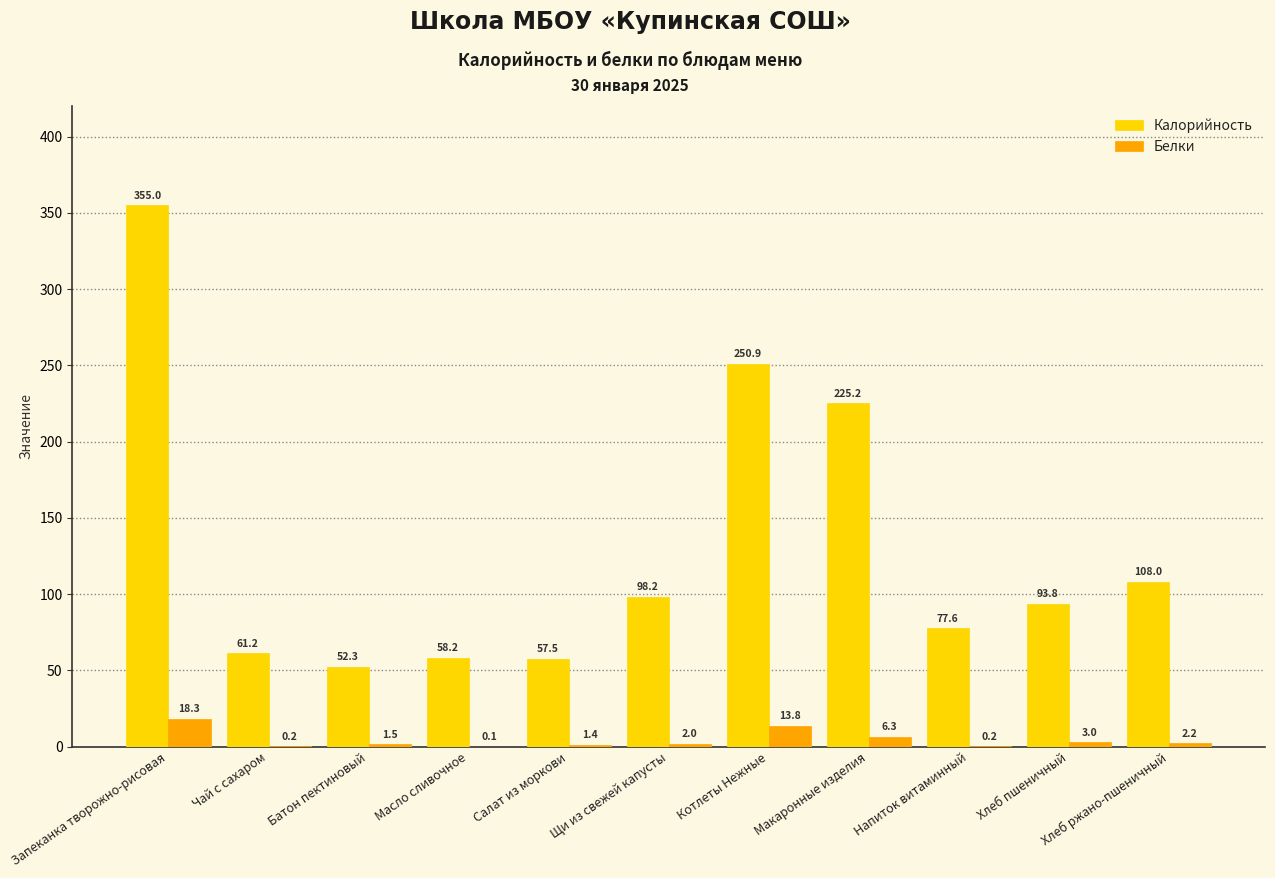

What is the sum of all Калорийность values?

1437.9